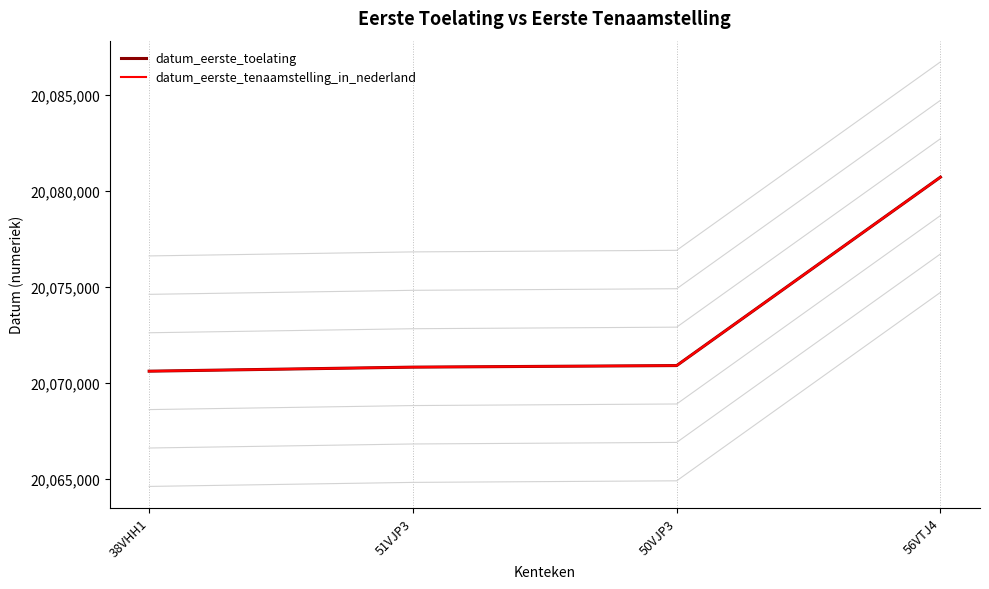

Which series has the largest total across all categories?

datum_eerste_toelating